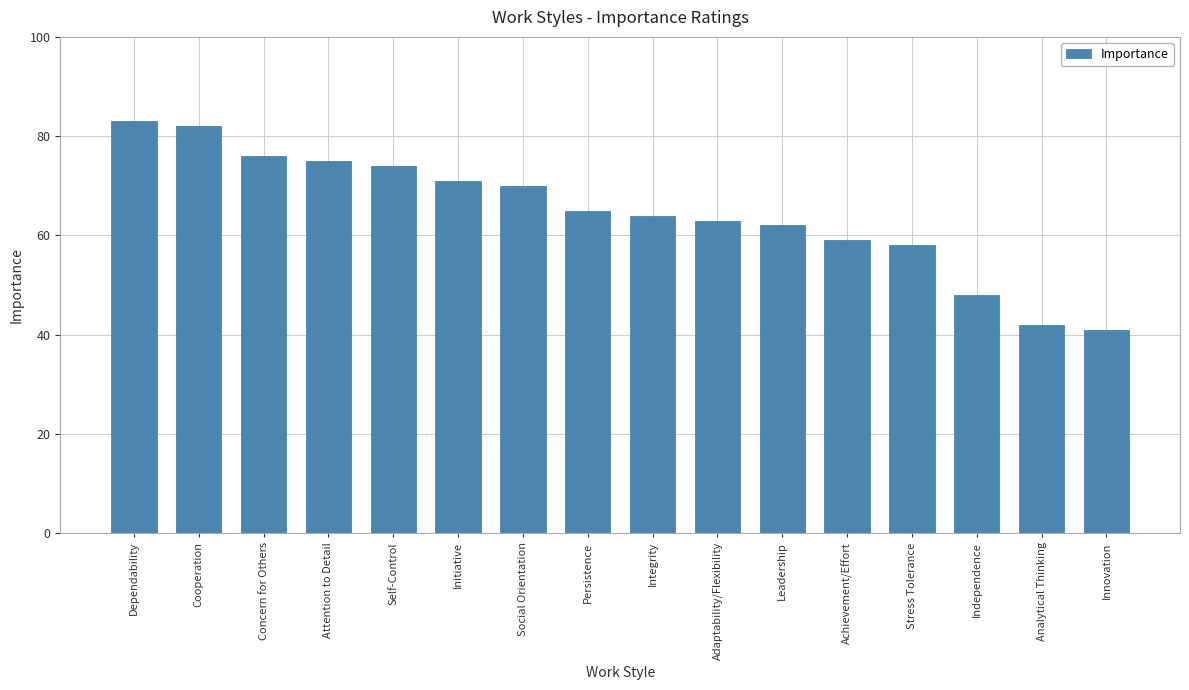

How many bars are there in total?

16